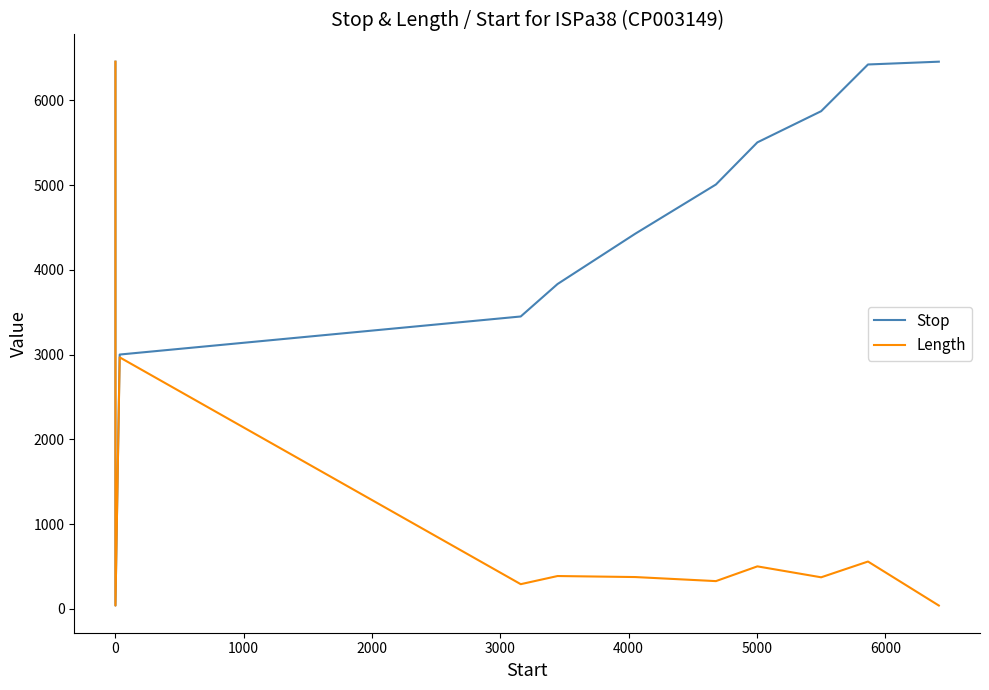

True or false: Stop and Length cross at least once.

False